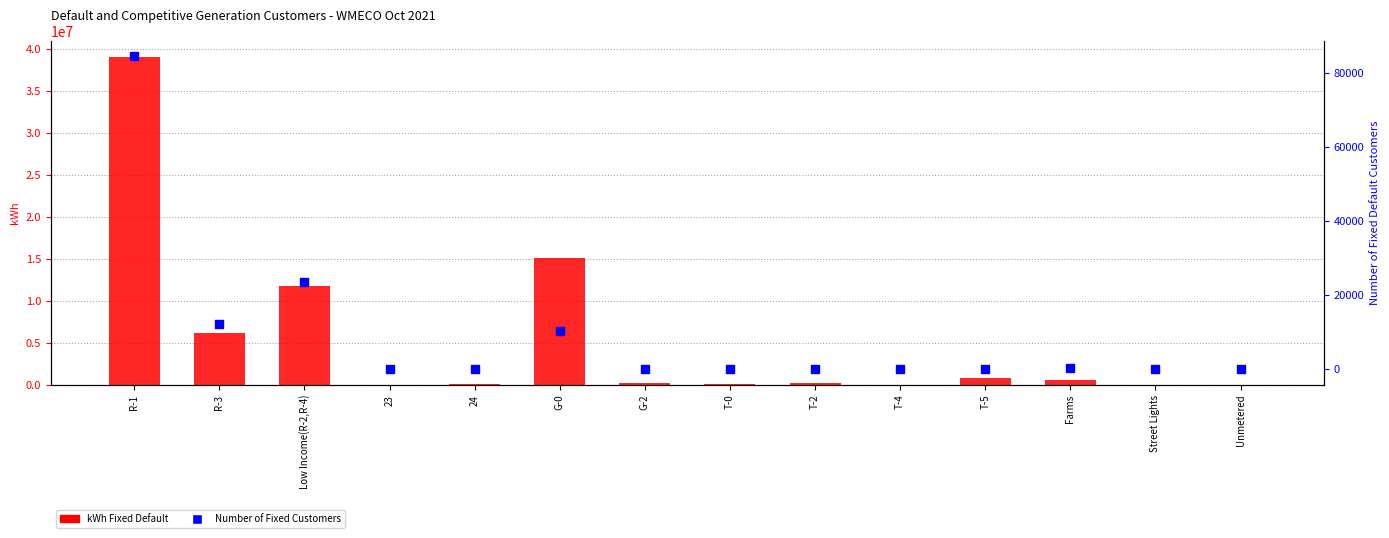

Which series reaches the maximum Y coordinate?

kWh Fixed Default